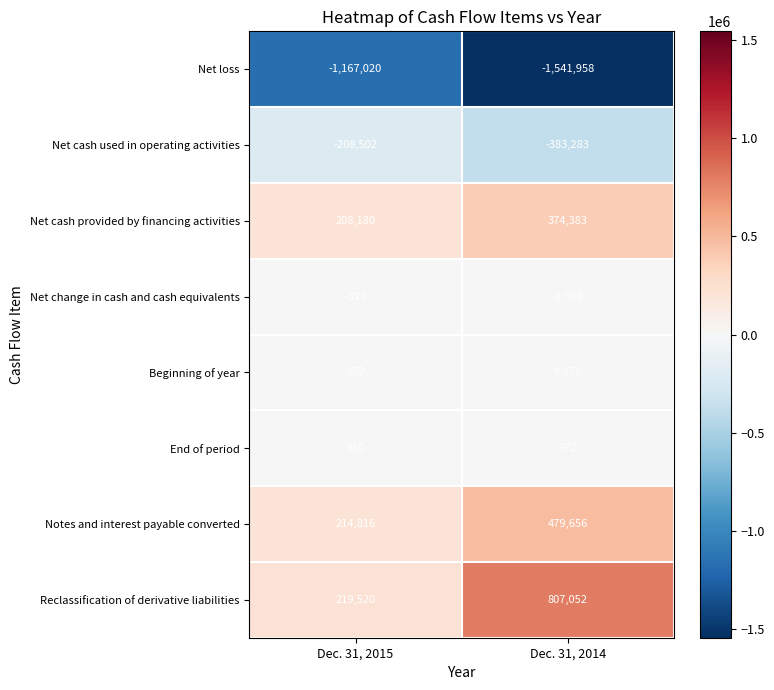

What is the maximum value for Net cash provided by financing activities?

374383